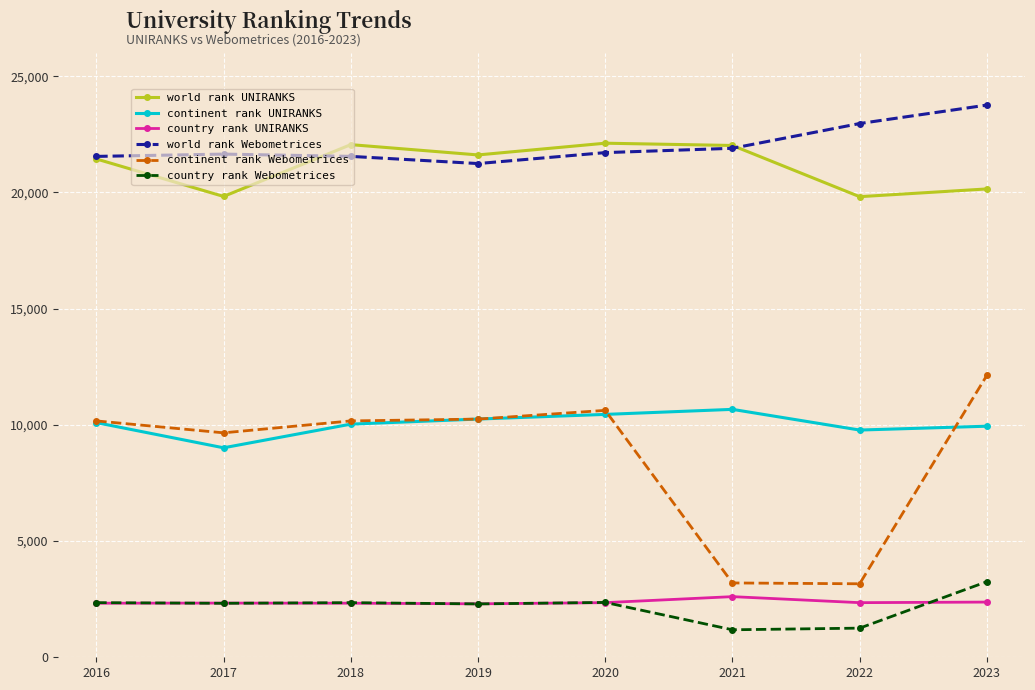

What is the difference between the second highest and second lowest values in the country rank UNIRANKS series?

48